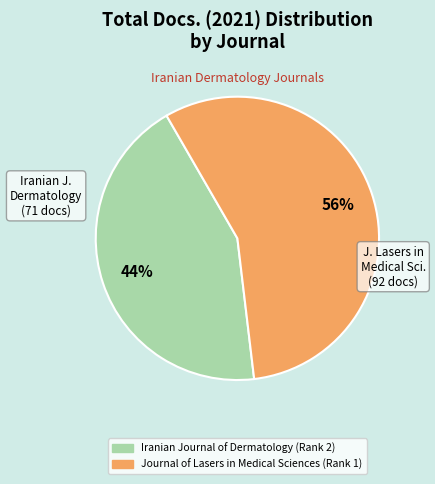

How many slices are in this pie chart?

2